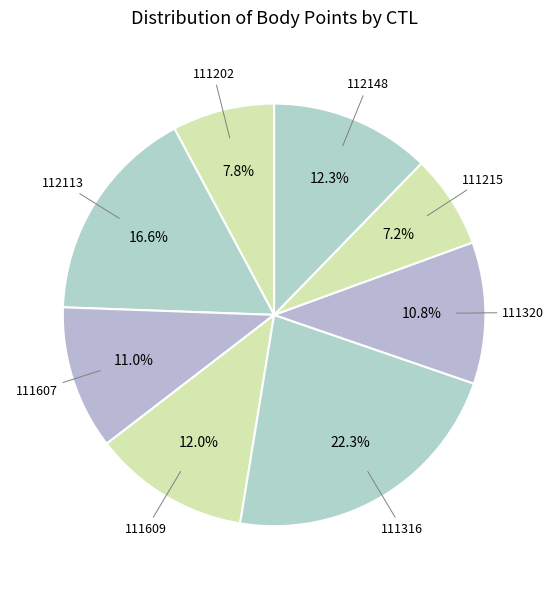

True or false: 111607 accounts for 11% of the total.

True